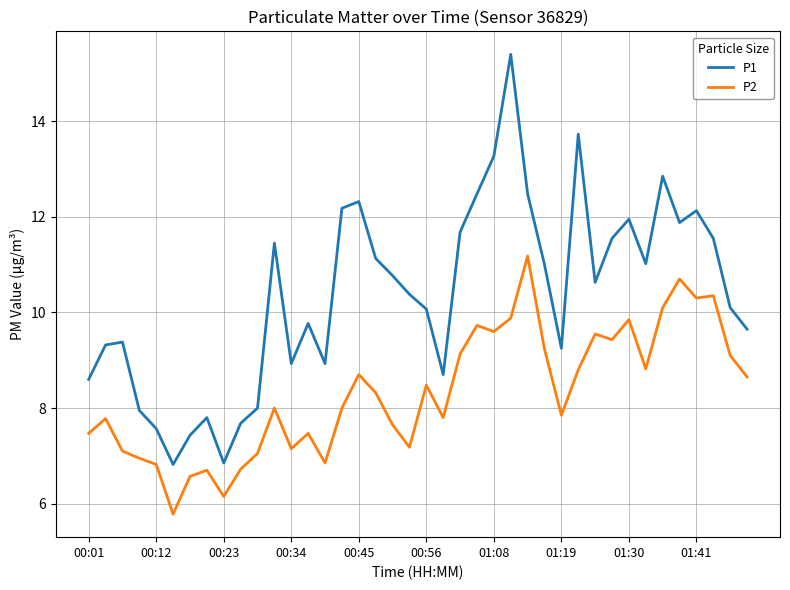

How many interior local valleys does the P1 series have?

9